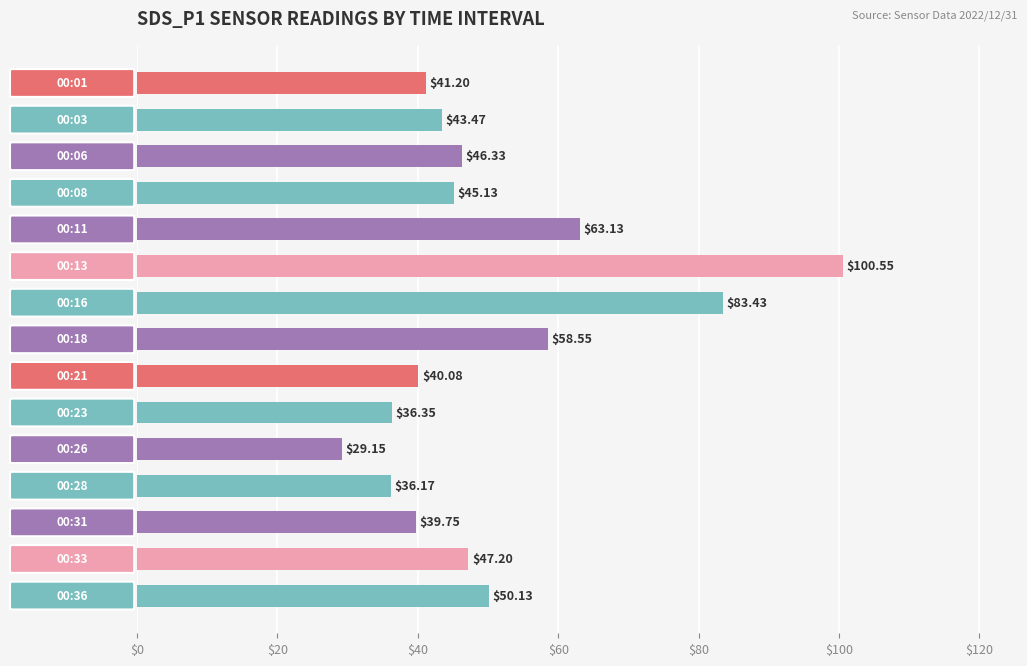

What is the sum of all values?

760.6